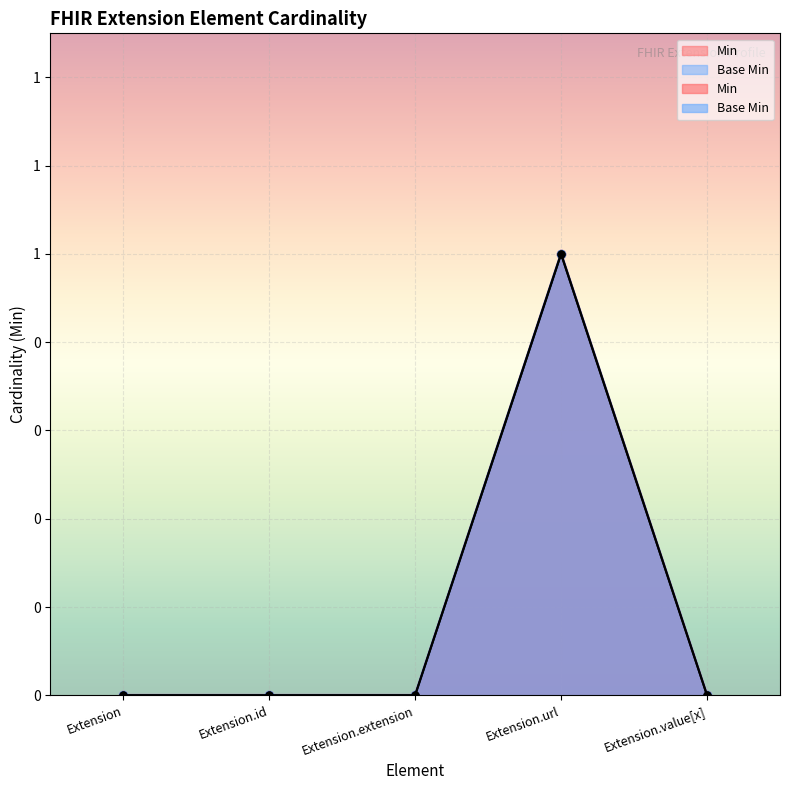

Which series has the largest total across all categories?

Min